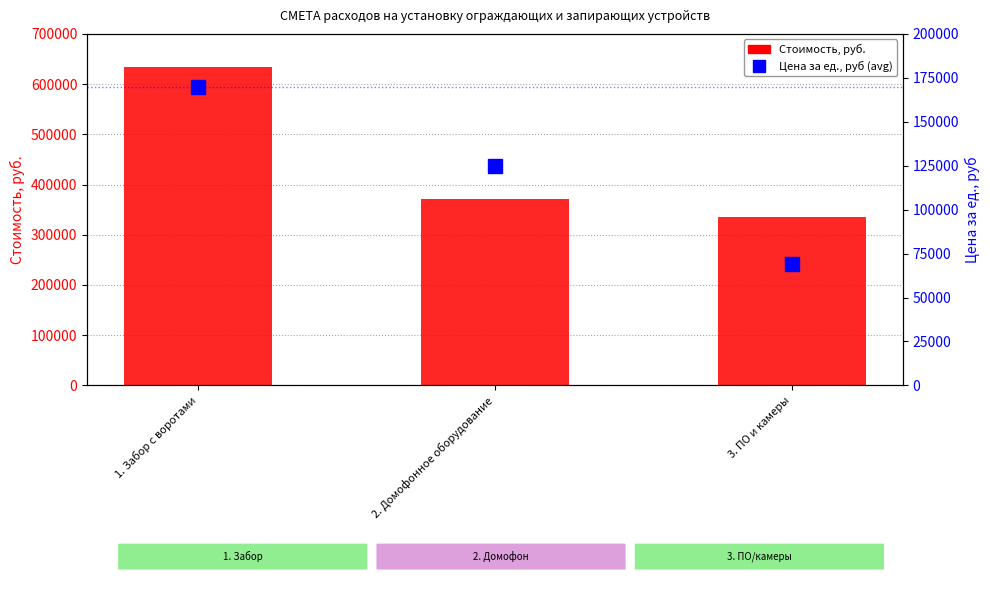

How many values in the Цена за ед., руб (avg) series exceed 125000?

1